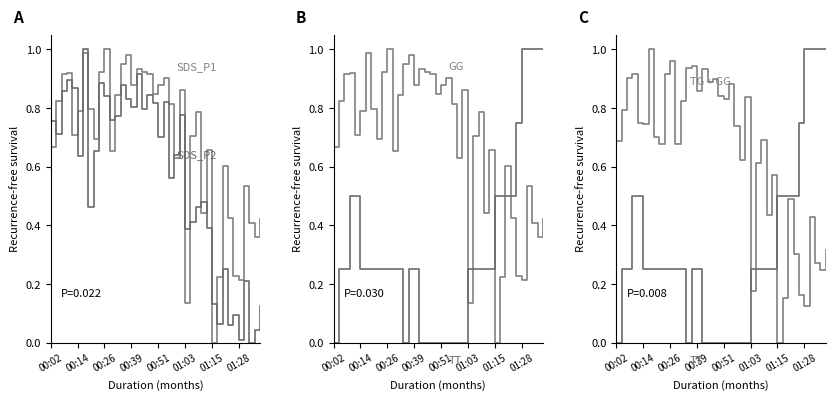

What is the spread (max minus min) of values at 00:39?

0.4